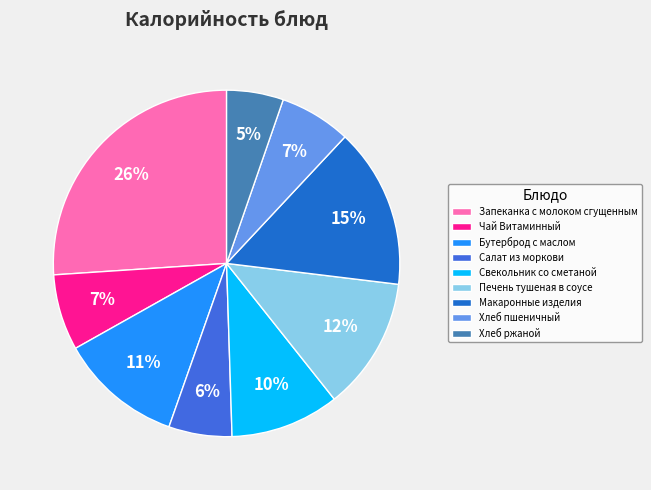

Count the number of slices in the pie.

9